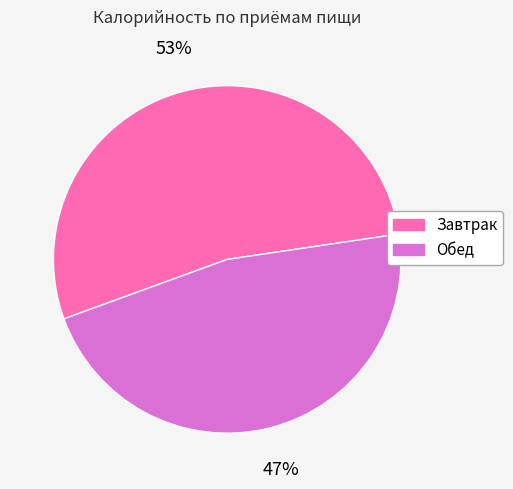

To the nearest percent, what is the difference between the Обед and Завтрак slice percentages?

6%